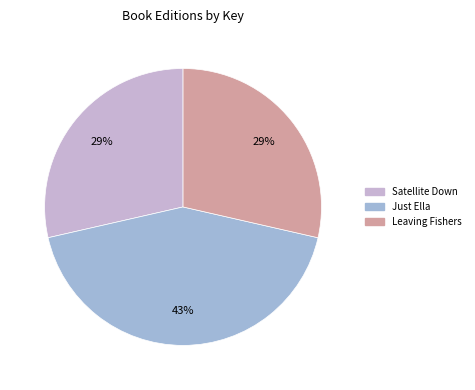

How many segments does this pie chart have?

3